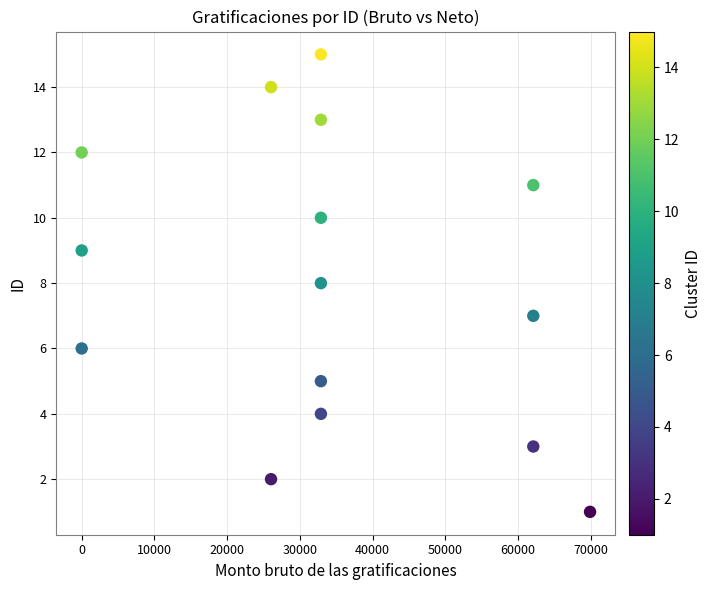

What is the range of Y values (max minus min)?

14